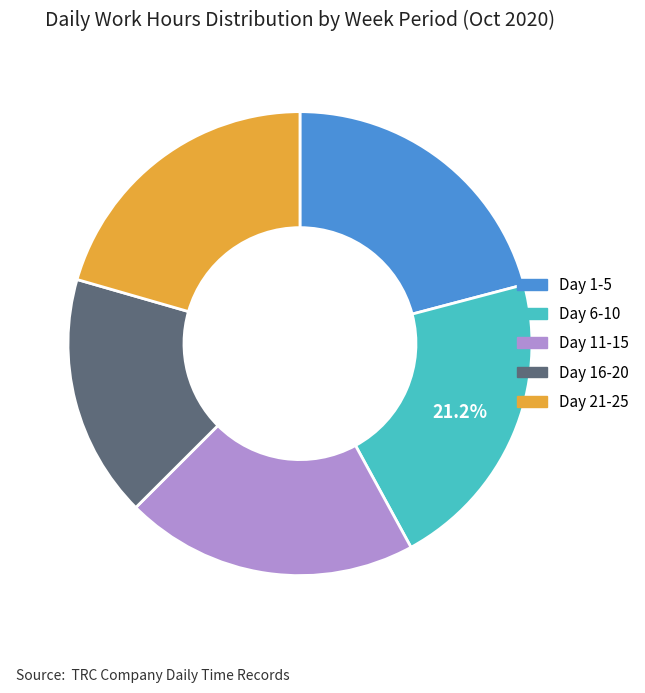

How many segments does this pie chart have?

5